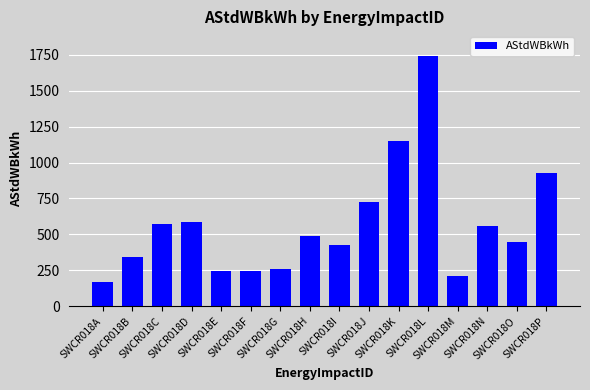

What is the value of the 2nd bar from the left?

343